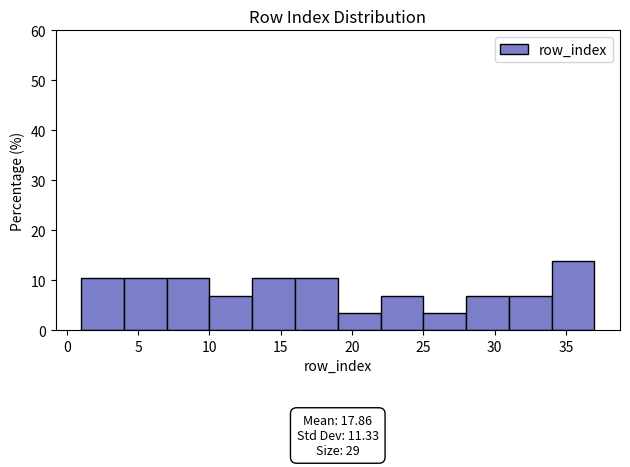

Which range on the x-axis has the tallest bar?

34 to 37